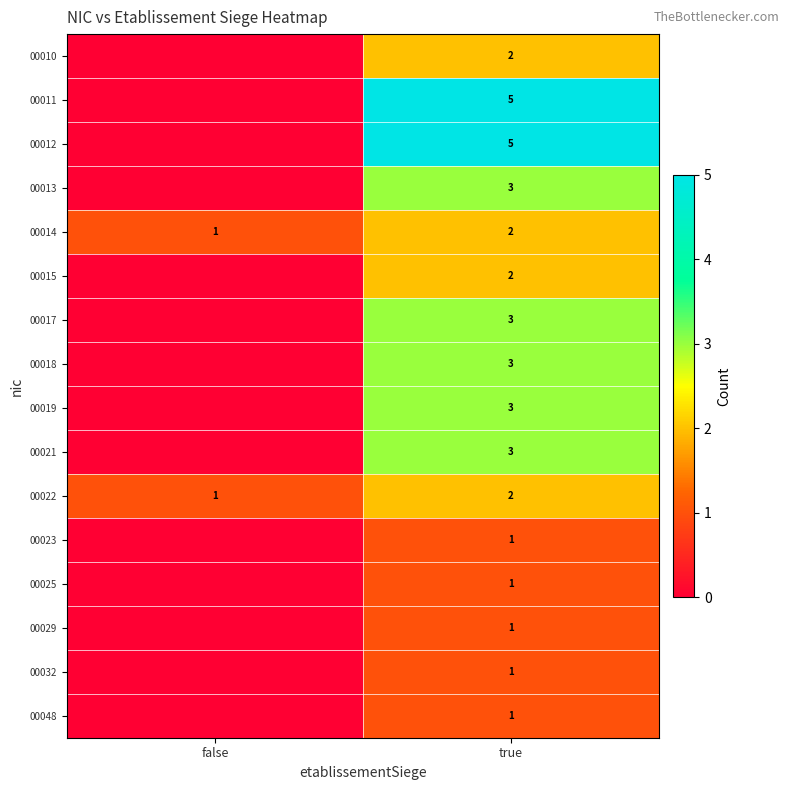

Which has a higher value, true or false?

true